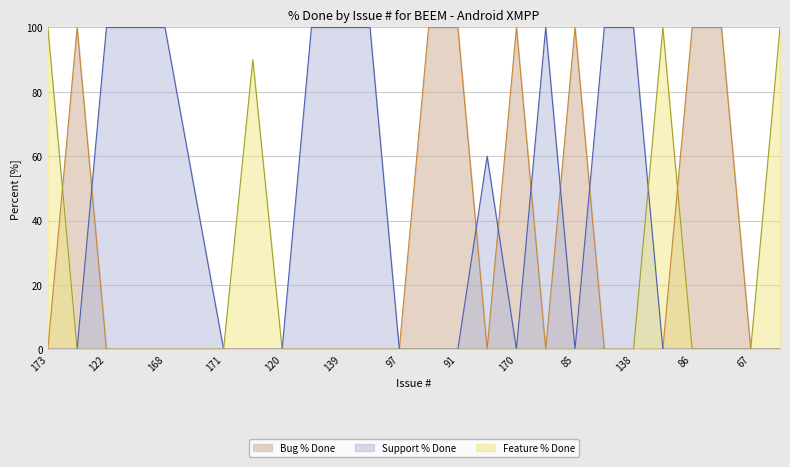

What is the difference between the highest and lowest values at 138?

100